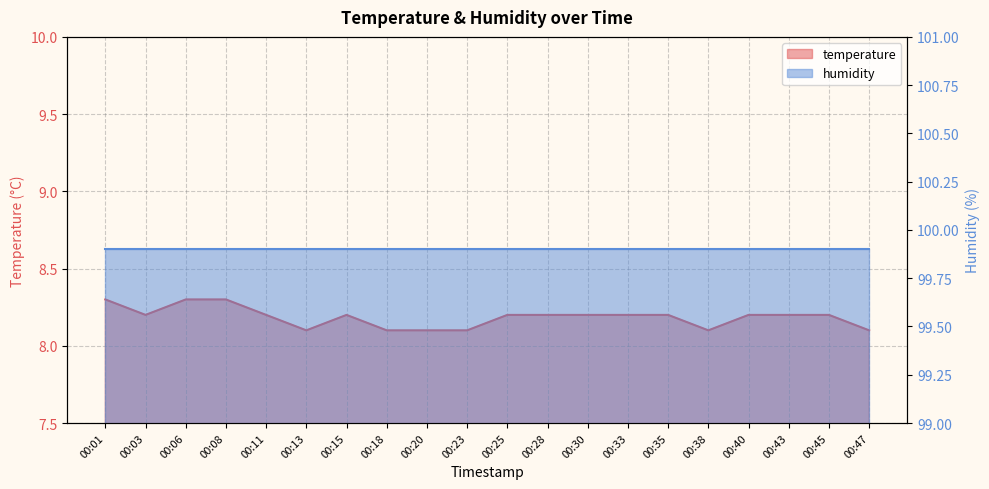

True or false: the data shows 8.2 at 00:43.

True